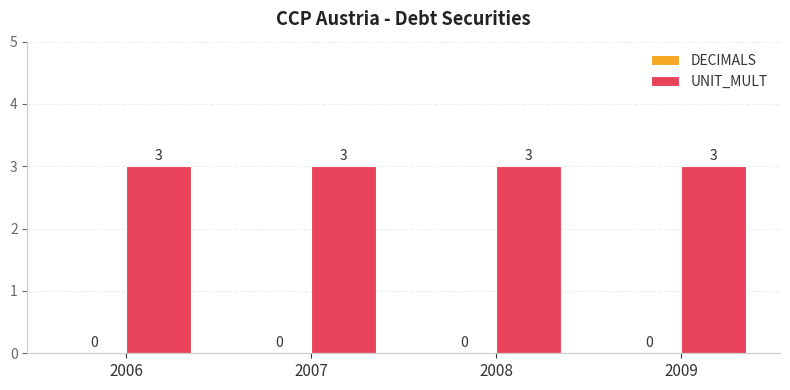

What are all the series names shown in the legend?

DECIMALS, UNIT_MULT